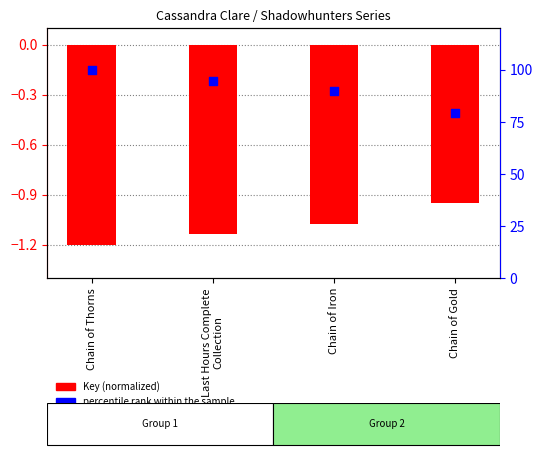

At which category is the sum across all series the highest?

Chain of Thorns